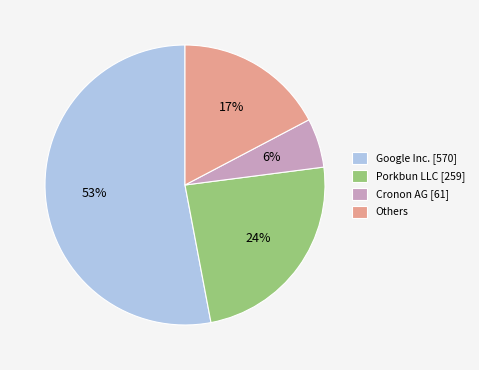

To the nearest percent, what is the average slice percentage?

25%